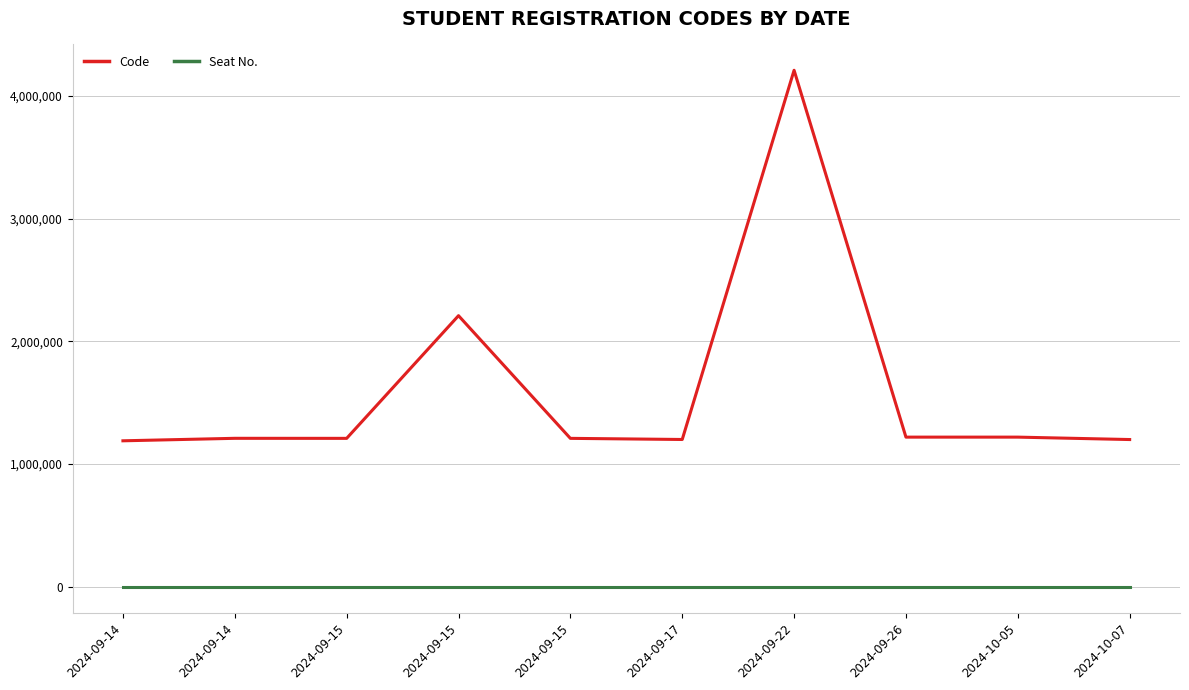

What are all the series names shown in the legend?

Code, Seat No.